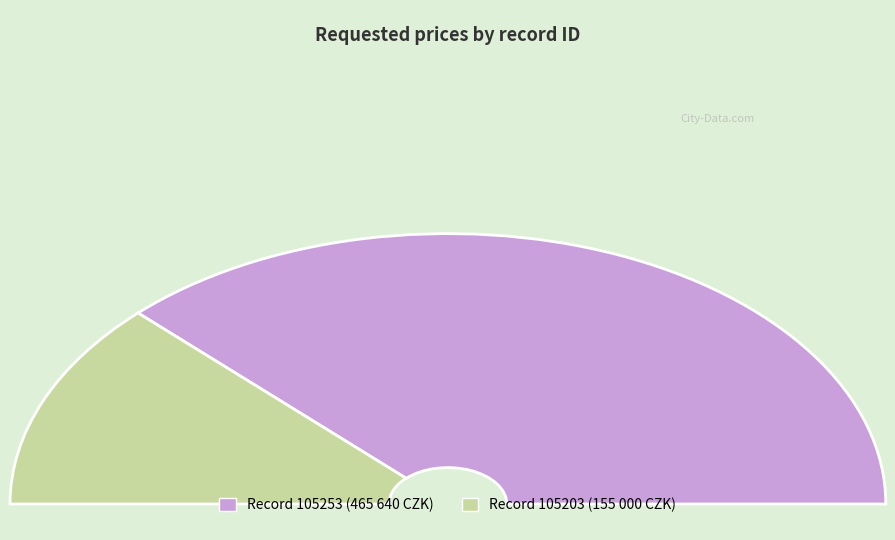

How much of the chart is everything except 105203?

75.0%